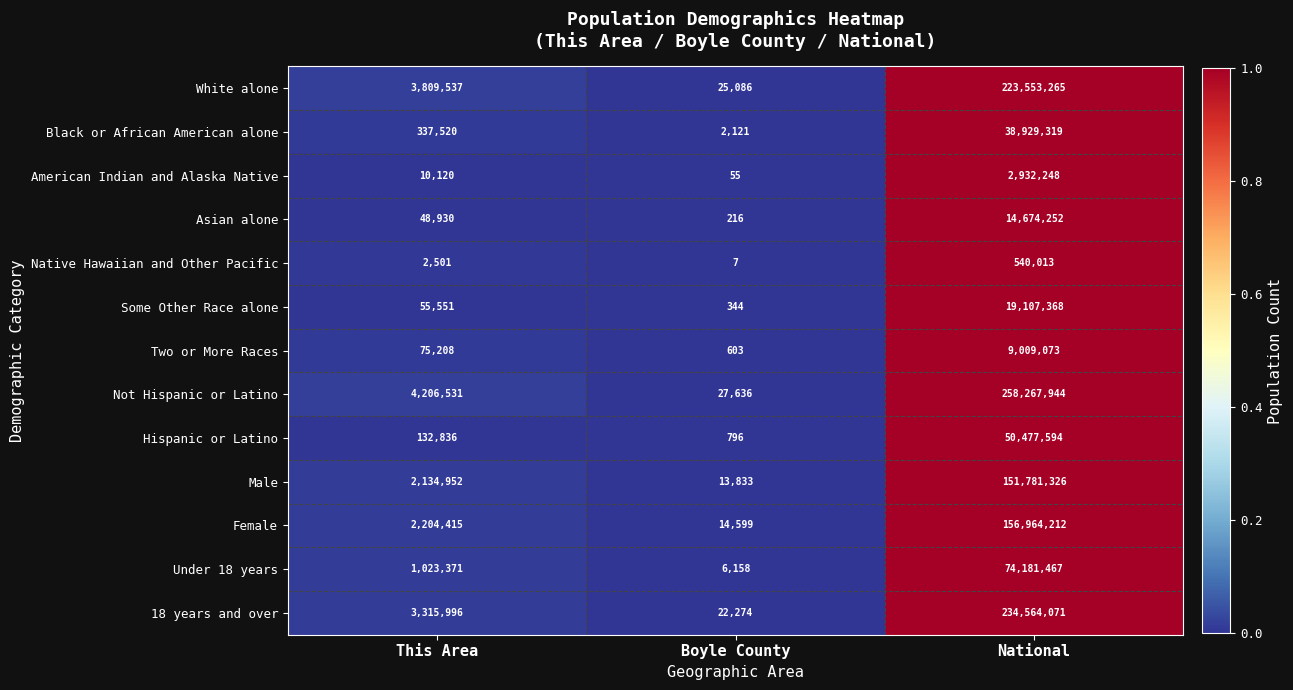

Which series has the largest range (max minus min)?

Not Hispanic or Latino